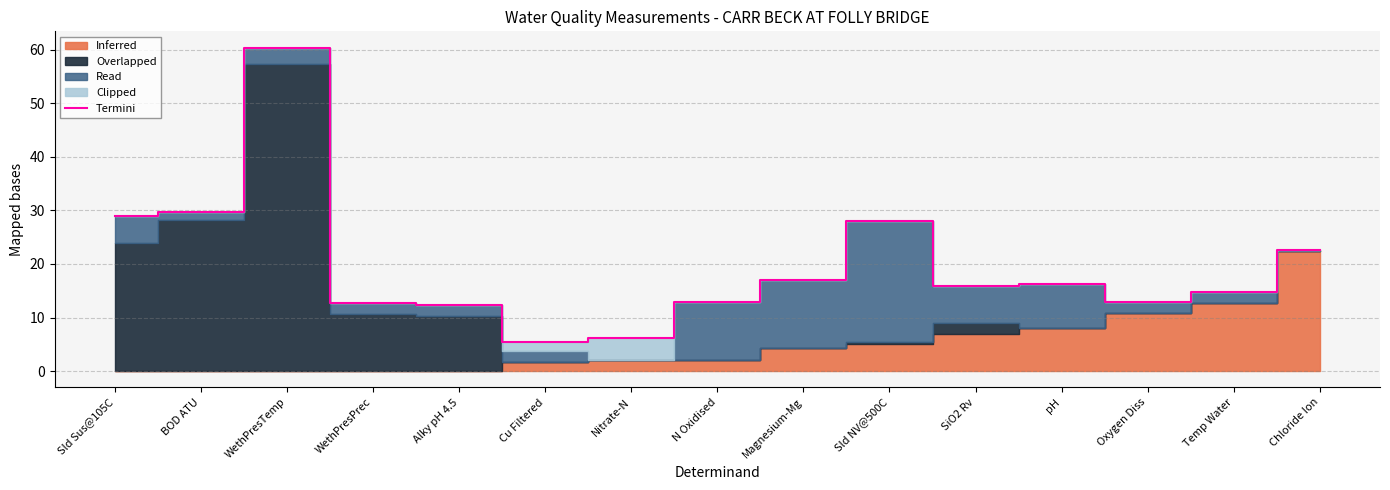

Reading right to left, what are all the values shown in this chart?

22.5	14.7	12.9	16.3	15.8	28.1	16.9	12.9	6.2	5.4	12.3	12.6	60.4	29.7	28.9